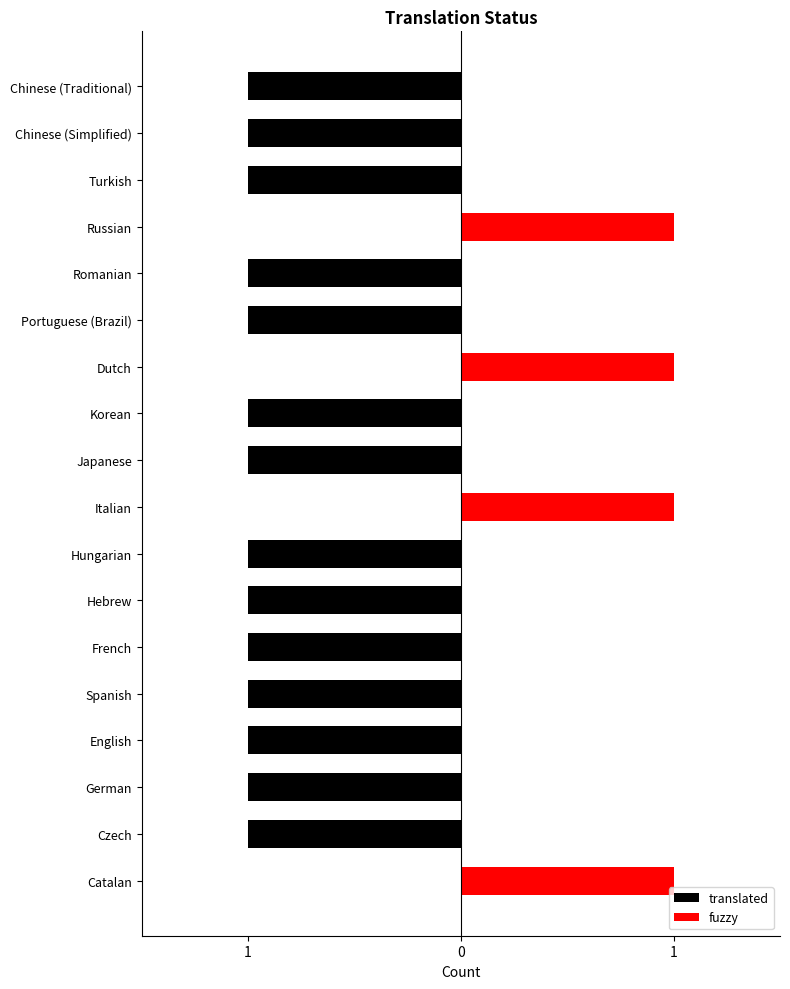

Reading right to left, what are all the values shown in this chart?

translated: -1	-1	-1	0	-1	-1	0	-1	-1	0	-1	-1	-1	-1	-1	-1	-1	0
fuzzy: 0	0	0	1	0	0	1	0	0	1	0	0	0	0	0	0	0	1